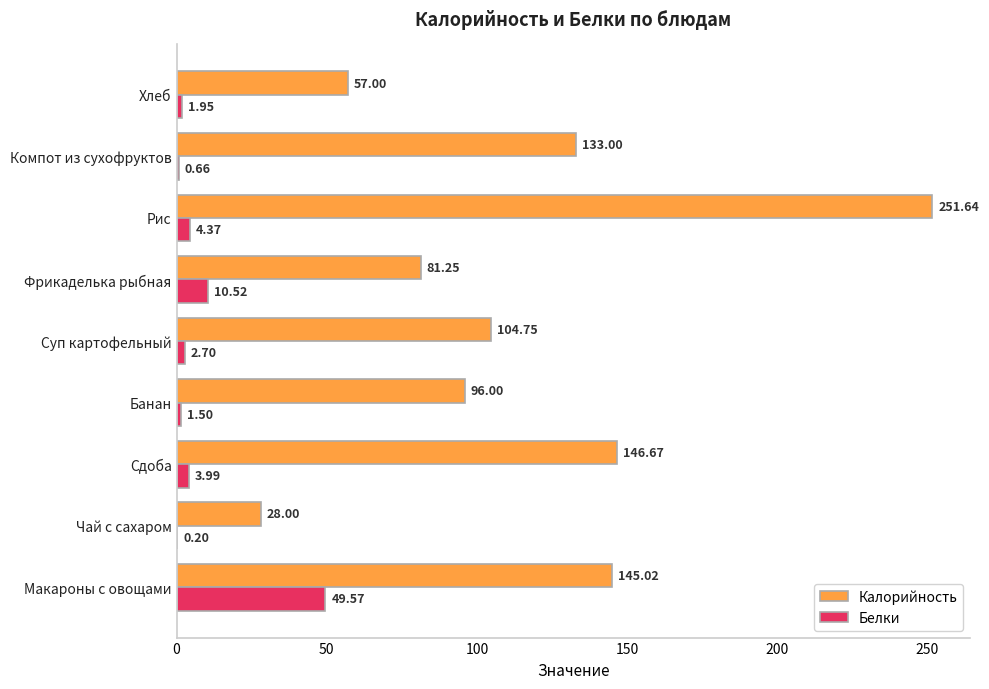

Between Компот из сухофруктов and Хлеб, which series saw the biggest shift?

Калорийность